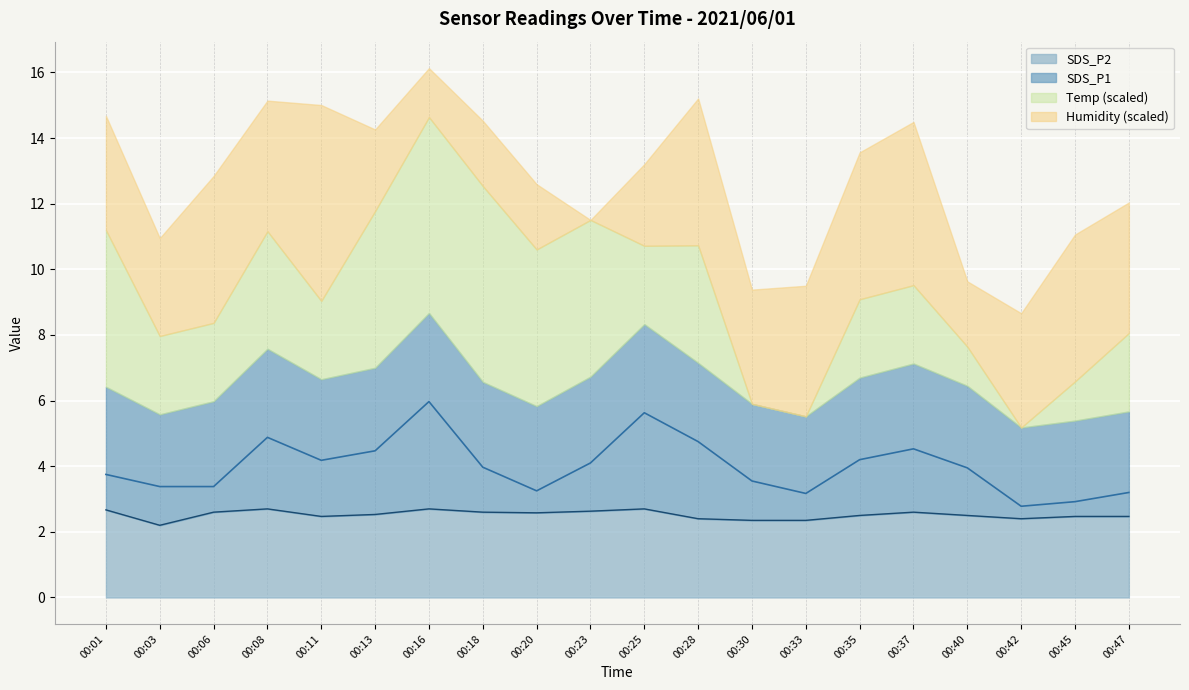

What is the sum of the SDS_P2 values at 00:16 and 00:47?

5.2